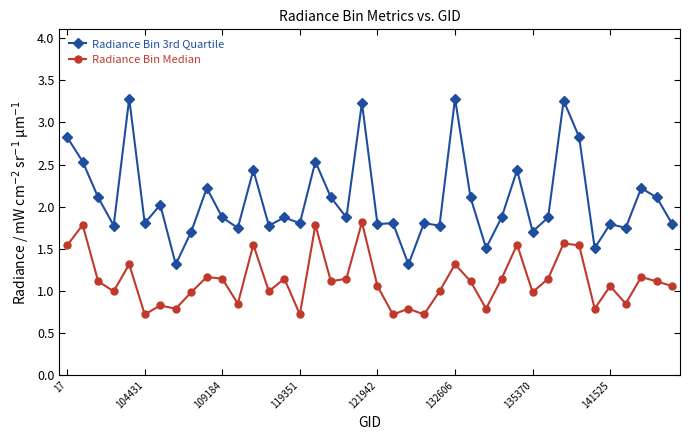

What is the difference between the maximum and second lowest values in the Radiance Bin 3rd Quartile series?

2.0